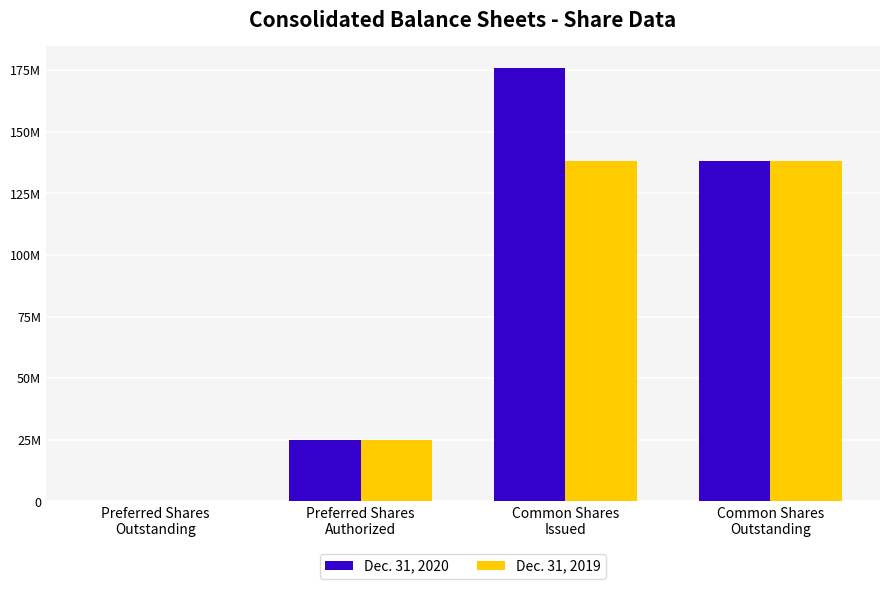

What is the average value of the Dec. 31, 2019 series?

75205988